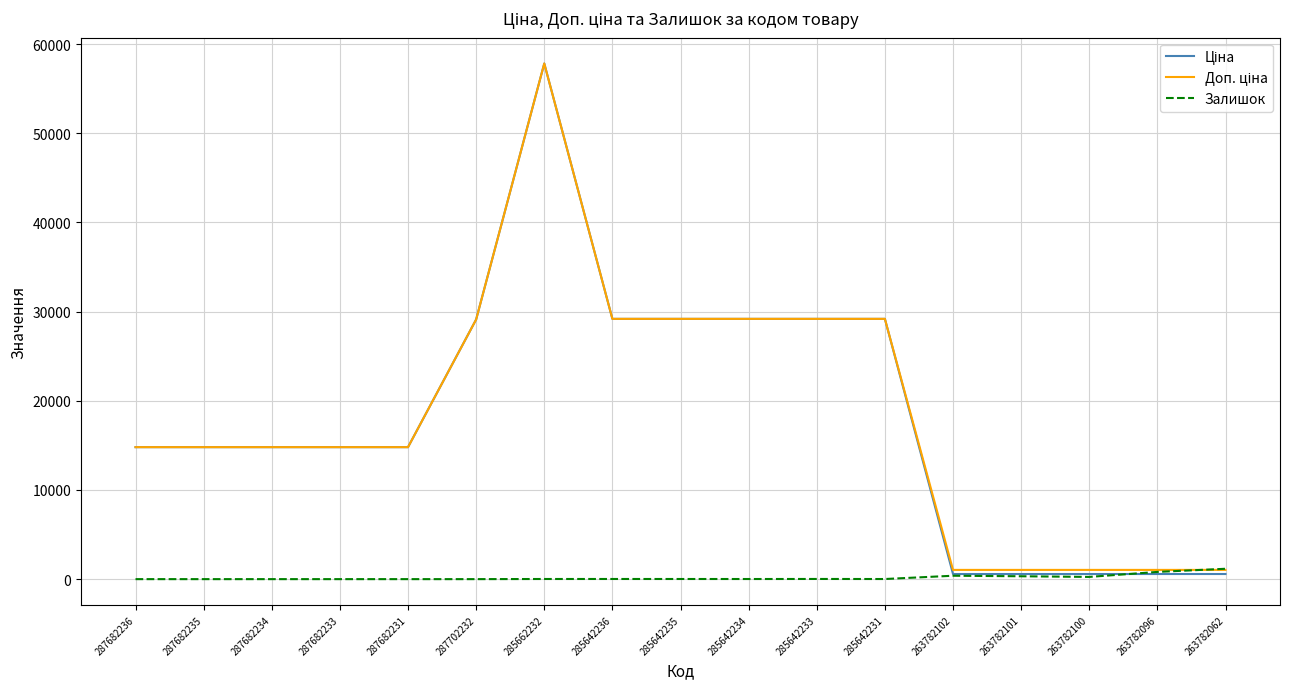

The value of Залишок at 285642235 is 16.0. True or false?

True